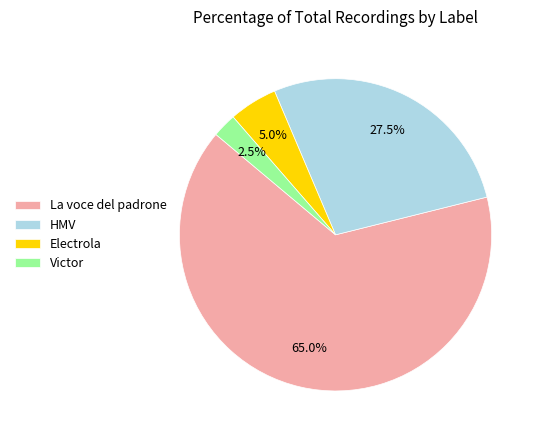

How much of the chart is everything except La voce del padrone?

35.0%